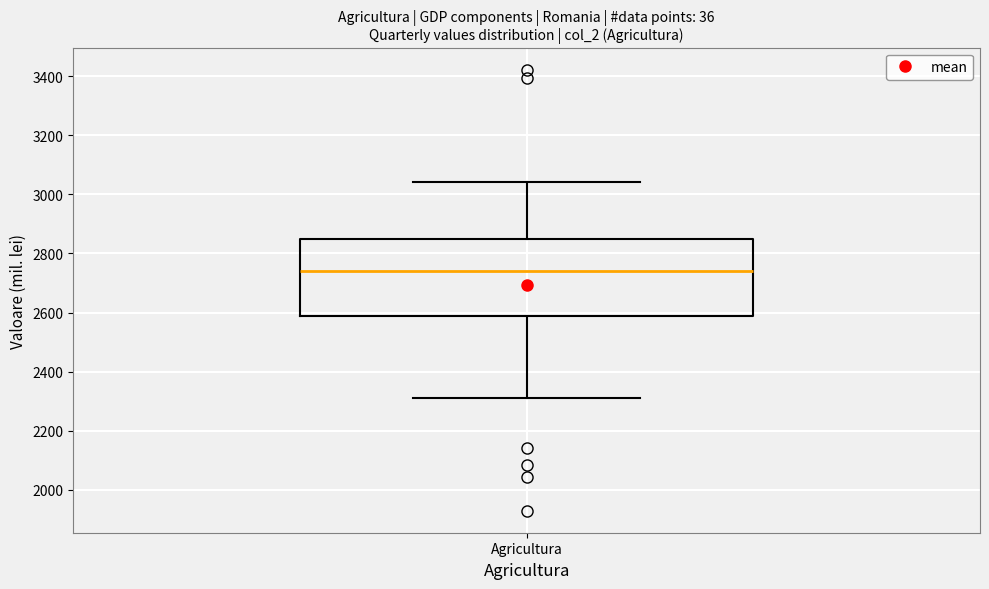

Where is the upper edge of the box for Agricultura on the y-axis? The values are not printed on the chart, so give them approximately, as read against the axis.

2840